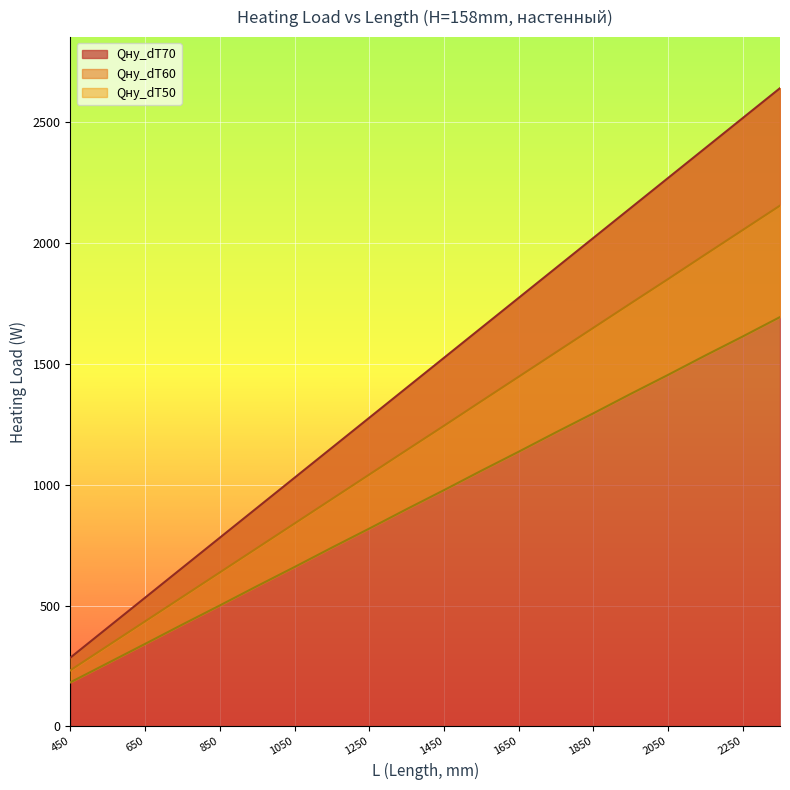

At which category is the sum across all series the highest?

2350